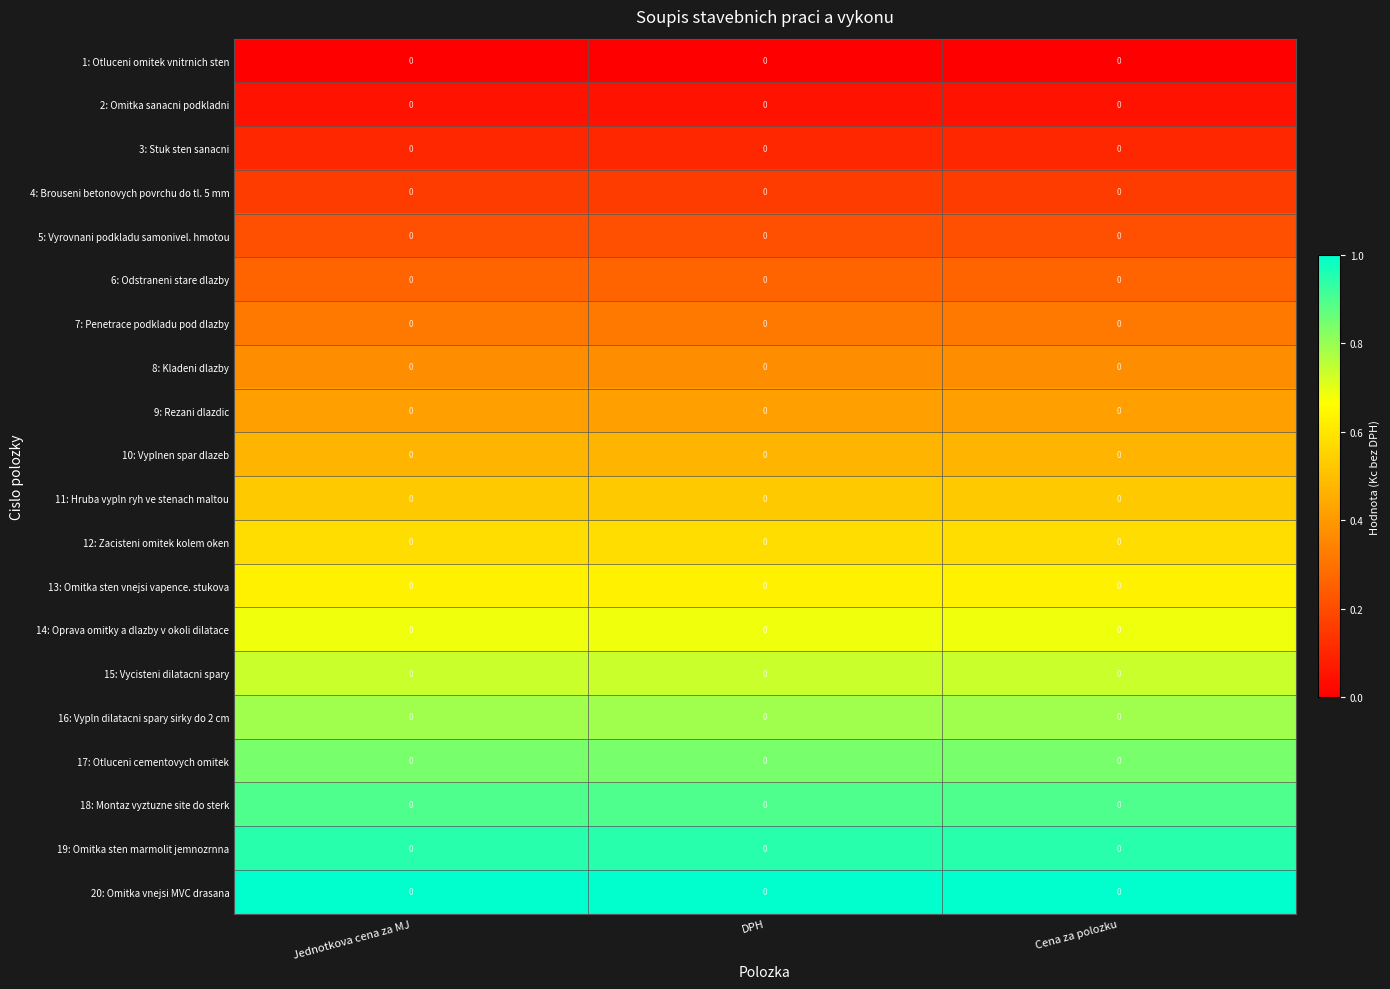

What is the difference between the highest and lowest values at Jednotkova cena za MJ?

1.0